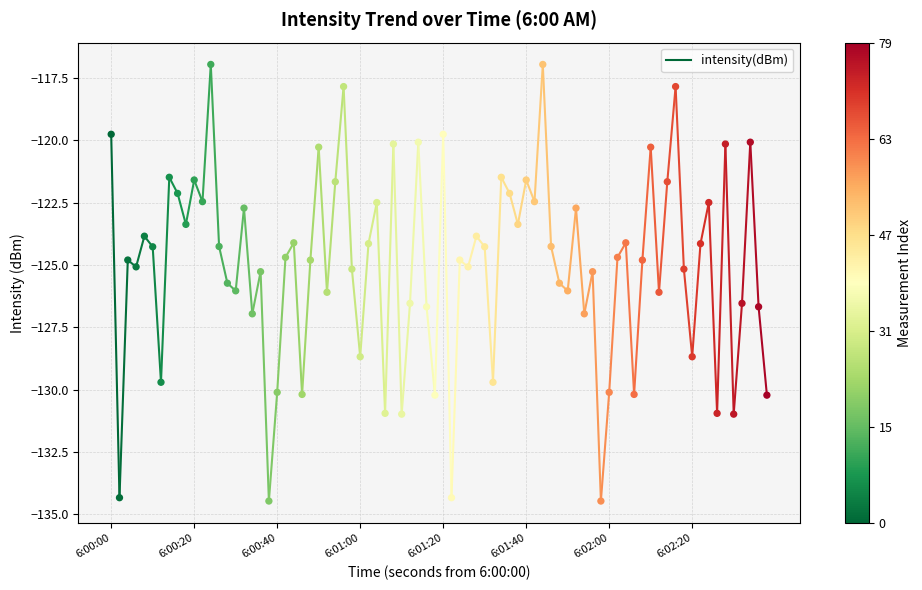

What is the range of Y values (max minus min)?

17.5